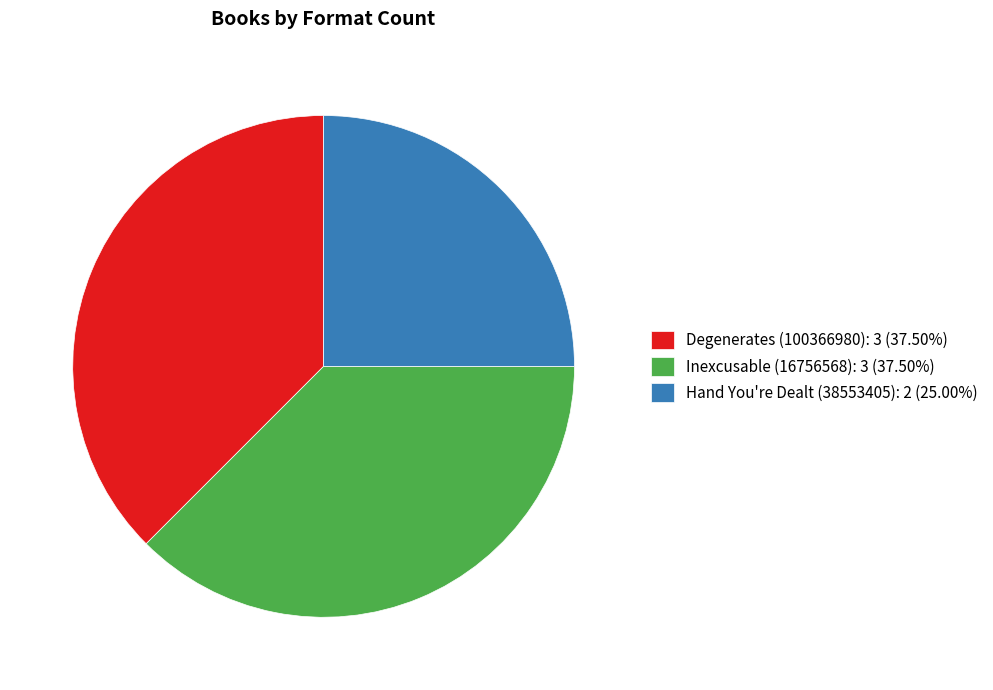

Between Degenerates (100366980) and Hand You're Dealt (38553405), which is larger?

Degenerates (100366980)